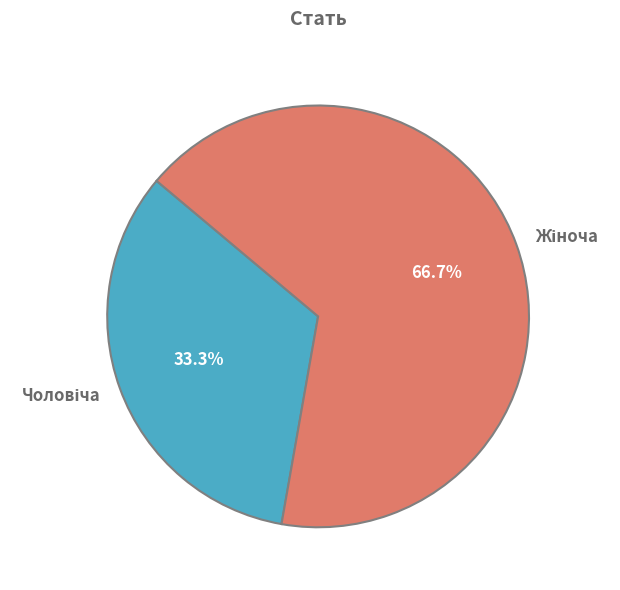

Is there a majority slice in this chart?

Yes